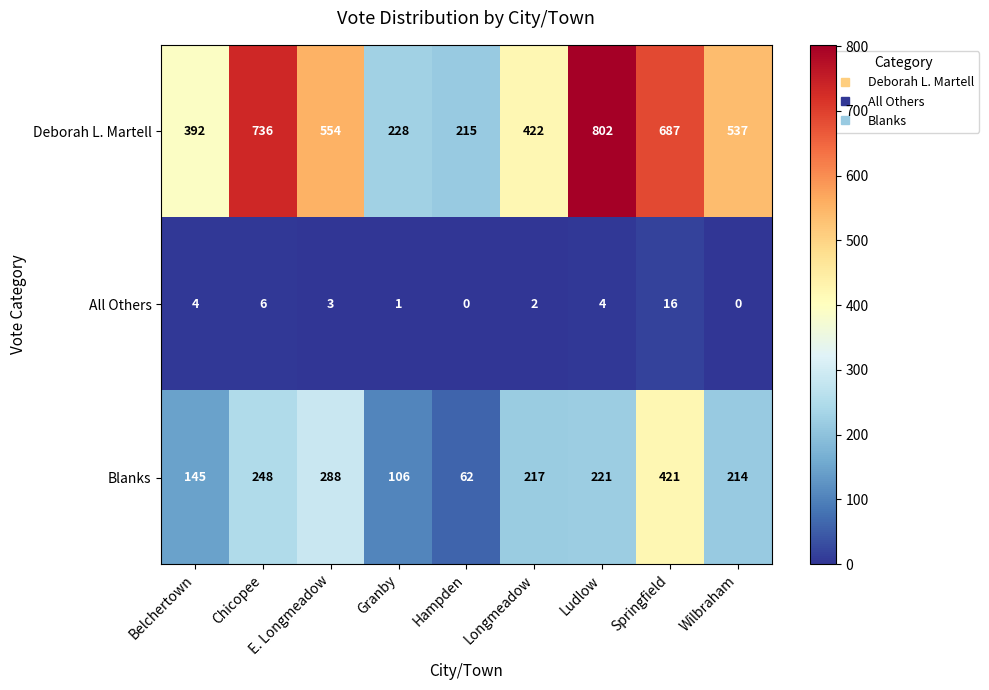

Rank the series by their average value, from highest to lowest.

Deborah L. Martell, Blanks, All Others